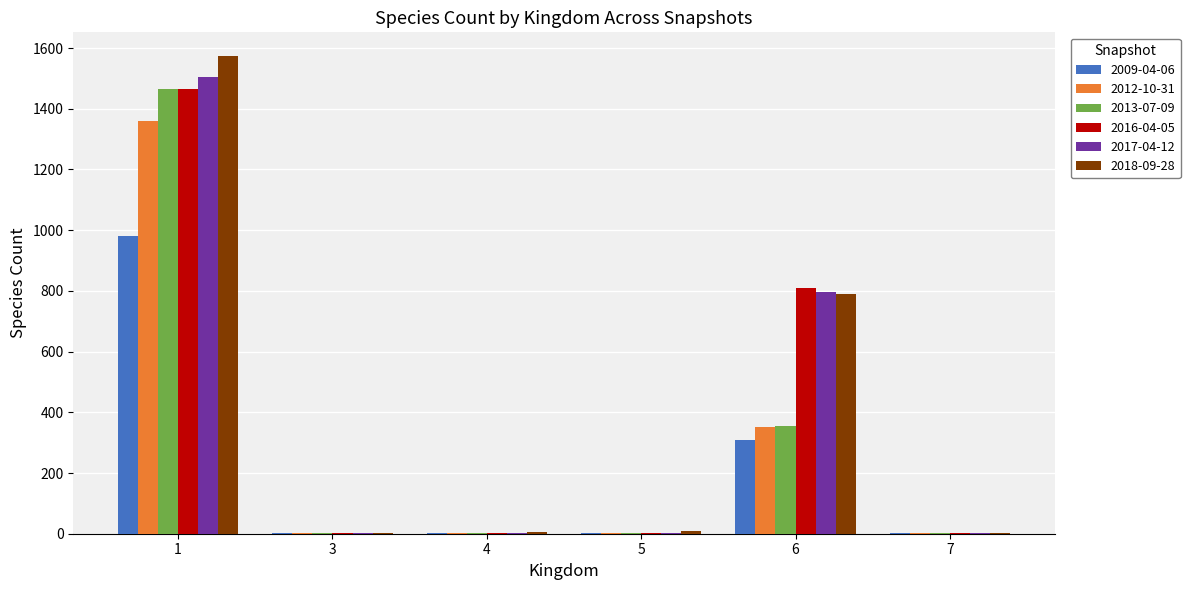

What is the greatest value displayed?

1573